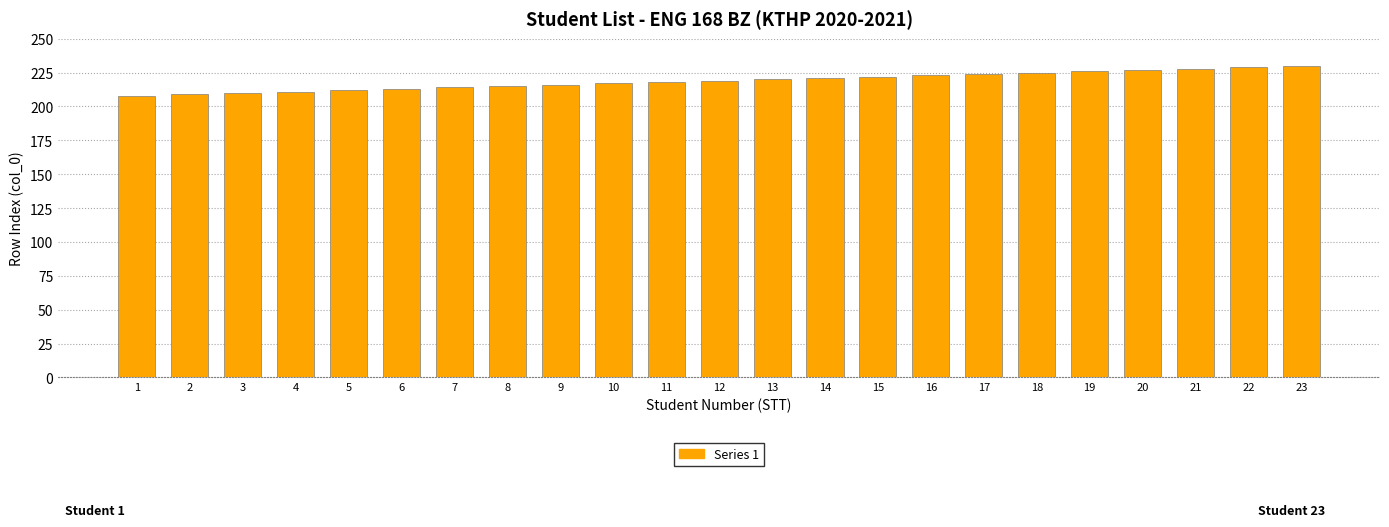

The chart shows a value of 220 at 13. True or false?

True